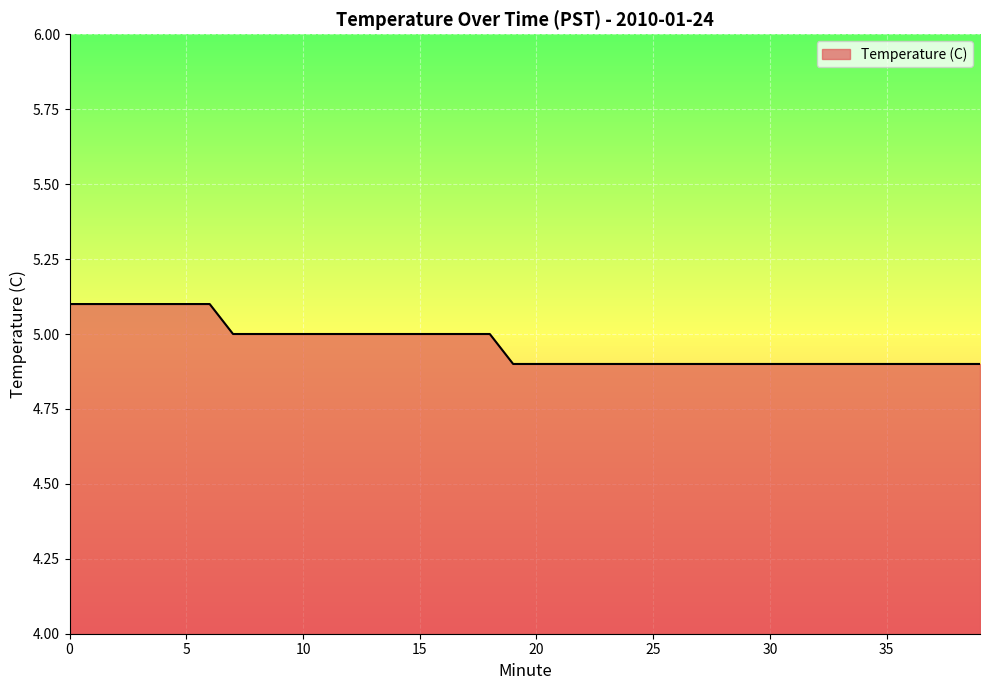

What is the minimum value shown in the chart?

4.9